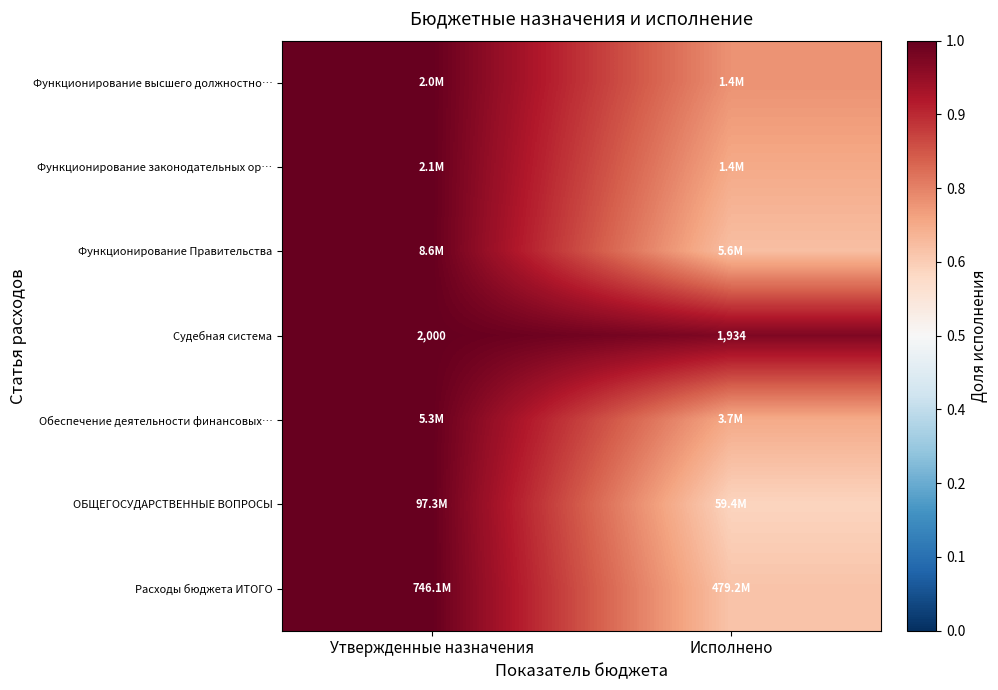

Is the value of Функционирование высшего должностно… at Исполнено greater than the value of Судебная система at Исполнено?

No